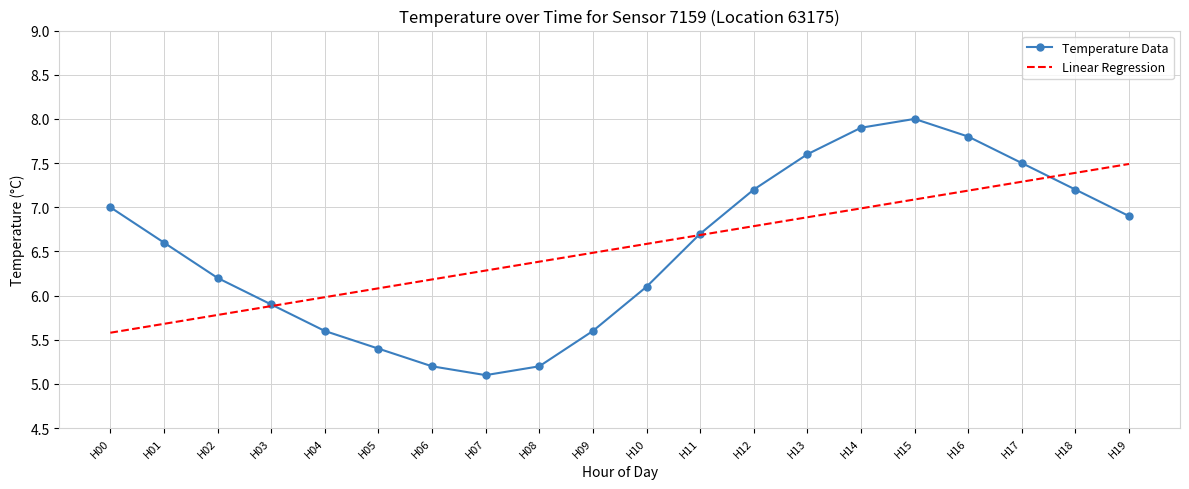

What value does the Linear Regression series have at H16?

7.2